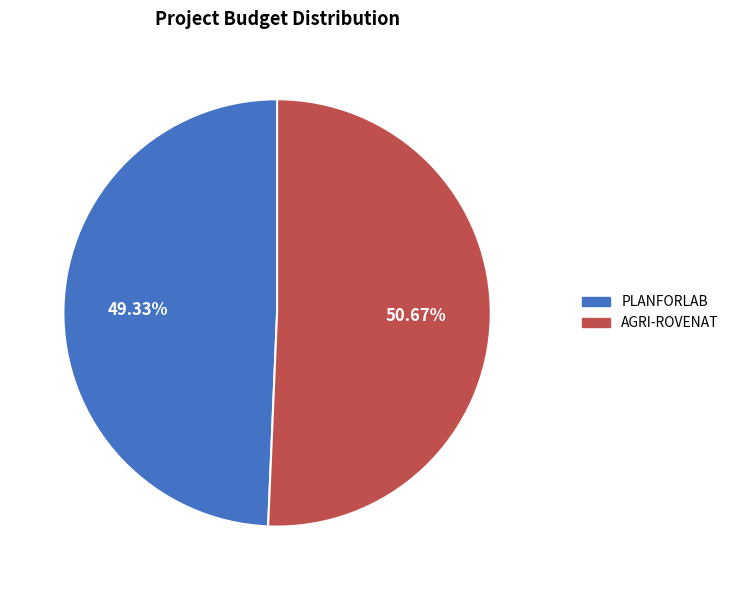

Which category has the smallest portion of the pie?

PLANFORLAB